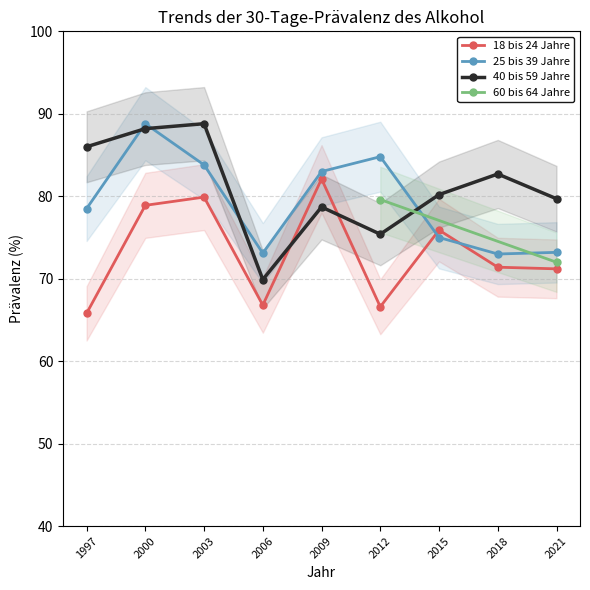

What is the difference between the highest and lowest values at 2006?

6.3